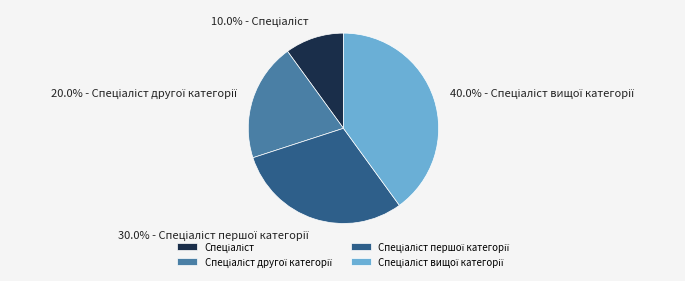

Count the number of slices in the pie.

4